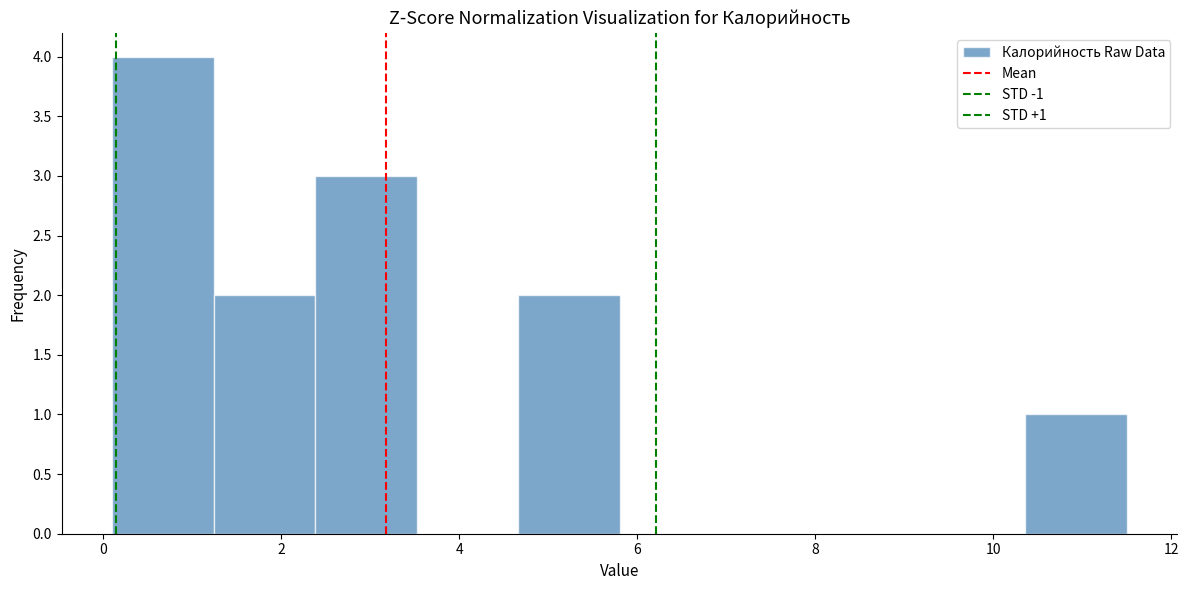

Over which range of the x-axis is the bar tallest?

0.10 to 1.24